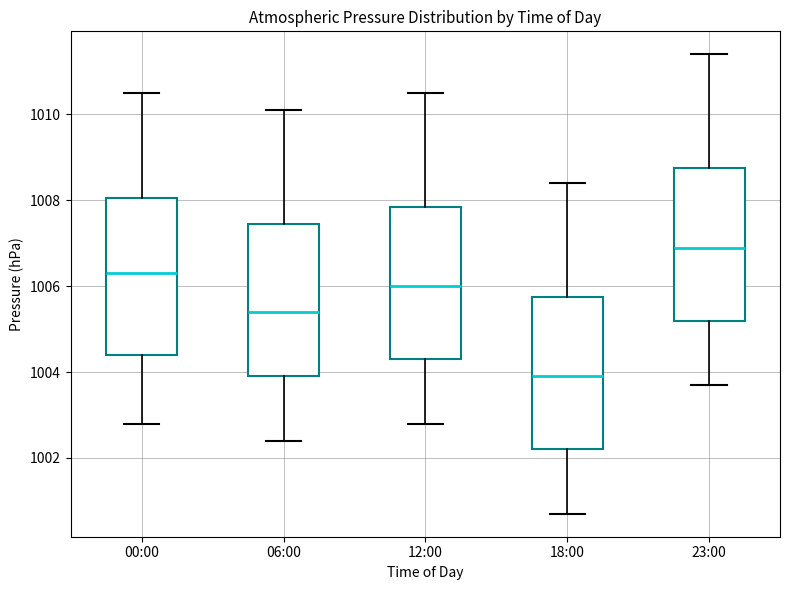

Reading left to right, read every box against the y-axis: the position of its median line, the range the box covers, and the ends of its whiskers. The values are not printed on the chart, so give them approximately, as read against the axis.

00:00: median 1006.4, box 1004.4 to 1008.0, whiskers 1002.8 to 1010.6
06:00: median 1005.4, box 1004.0 to 1007.4, whiskers 1002.4 to 1010.2
12:00: median 1006.0, box 1004.4 to 1007.8, whiskers 1002.8 to 1010.6
18:00: median 1004.0, box 1002.2 to 1005.8, whiskers 1000.8 to 1008.4
23:00: median 1007.0, box 1005.2 to 1008.8, whiskers 1003.8 to 1011.4